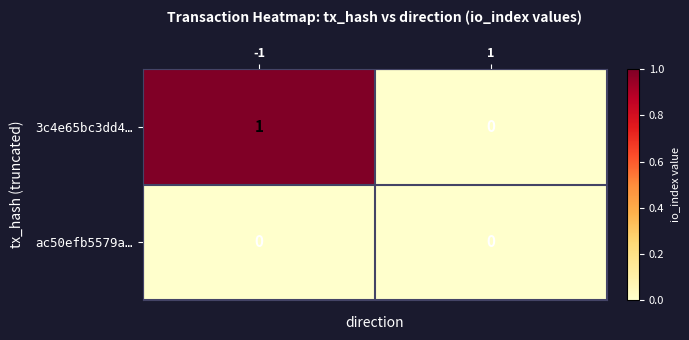

True or false: ac50efb5579a… has a value of 0 at 1.

True